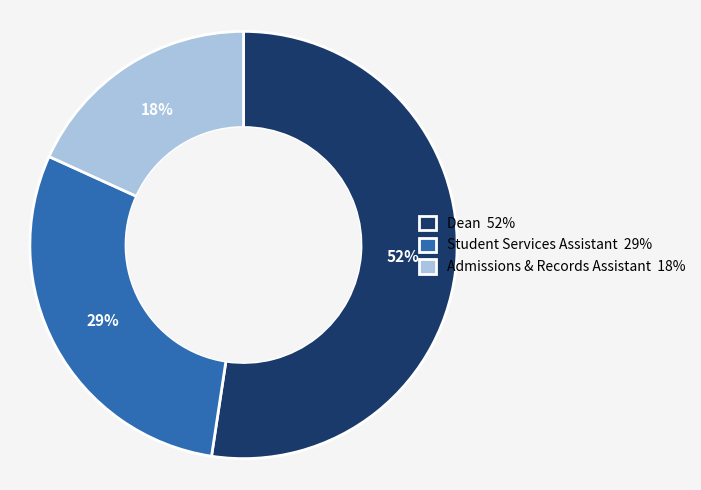

To the nearest percent, what is the average slice percentage?

33%